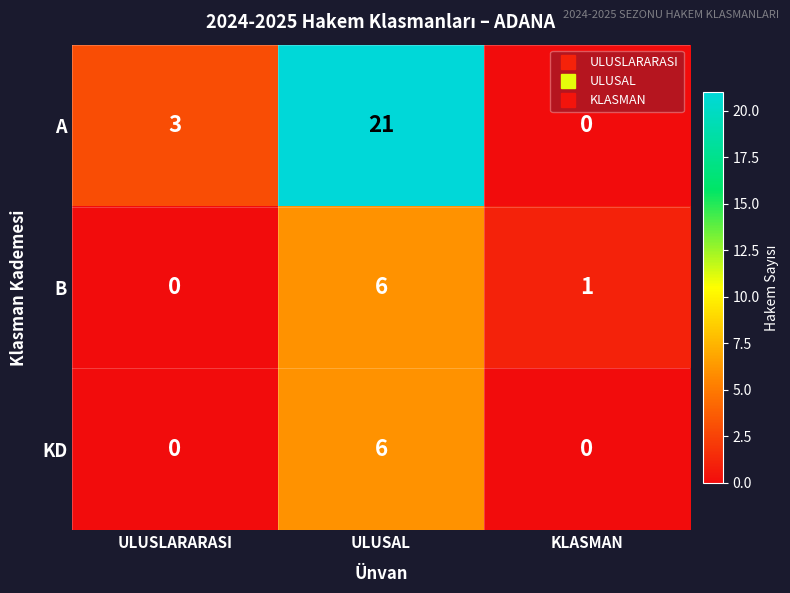

Reading right to left, extract all data points from this chart.

A: 0	21	3
B: 1	6	0
KD: 0	6	0